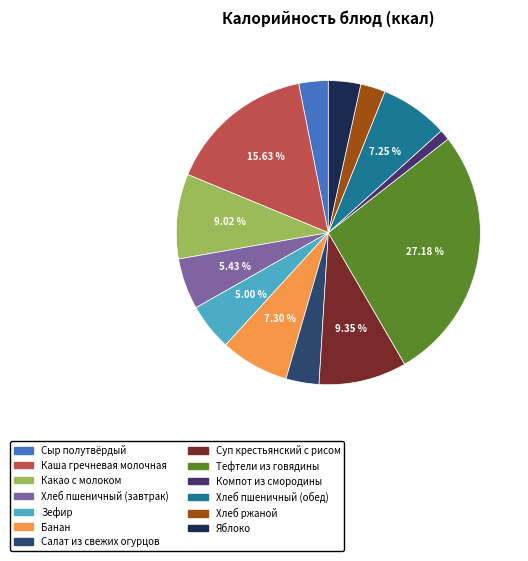

Is Салат из свежих огурцов the majority of the pie?

No